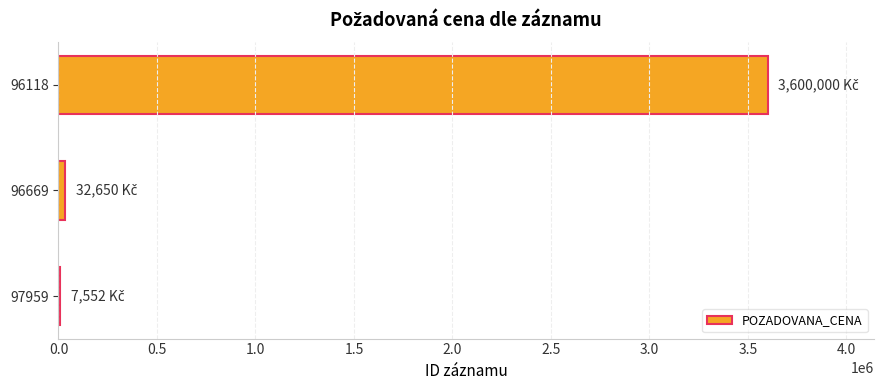

True or false: the data shows 7552 at 97959.

True